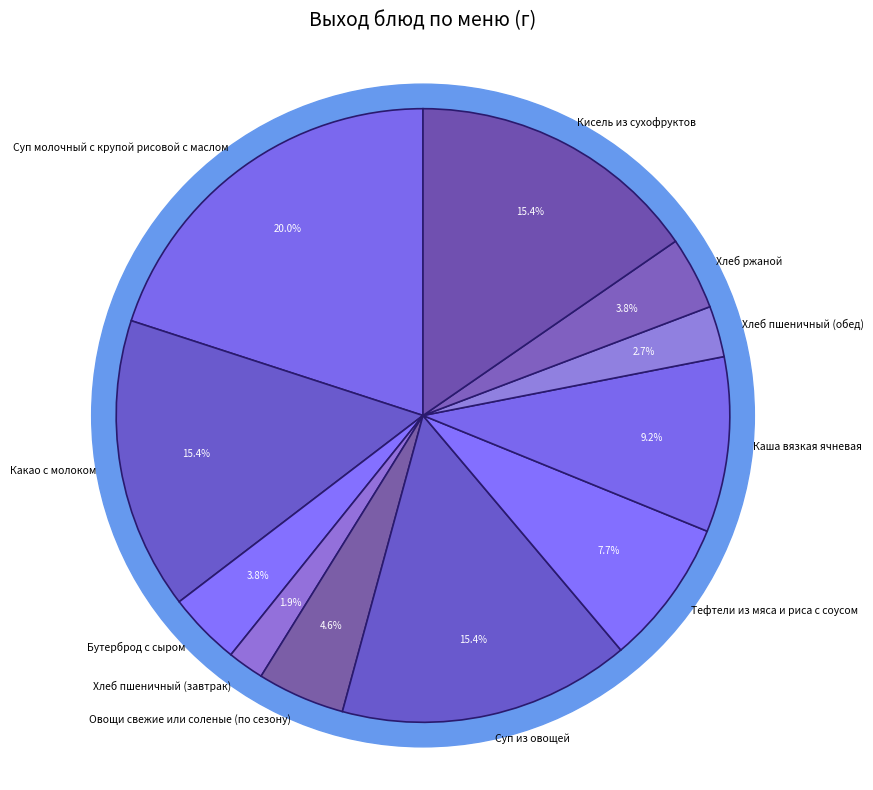

How many segments does this pie chart have?

11